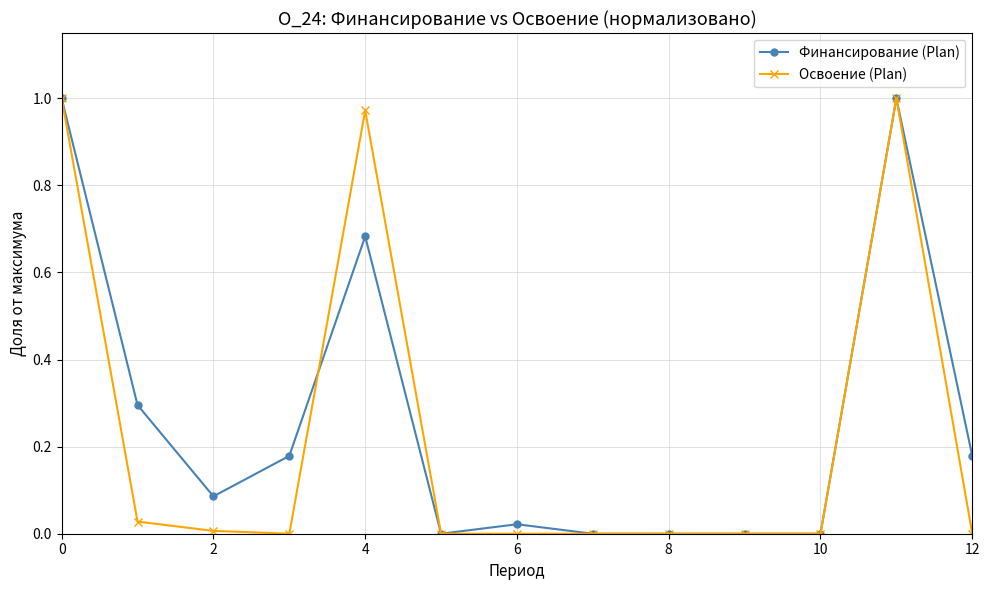

What are all the series names shown in the legend?

Финансирование (Plan), Освоение (Plan)